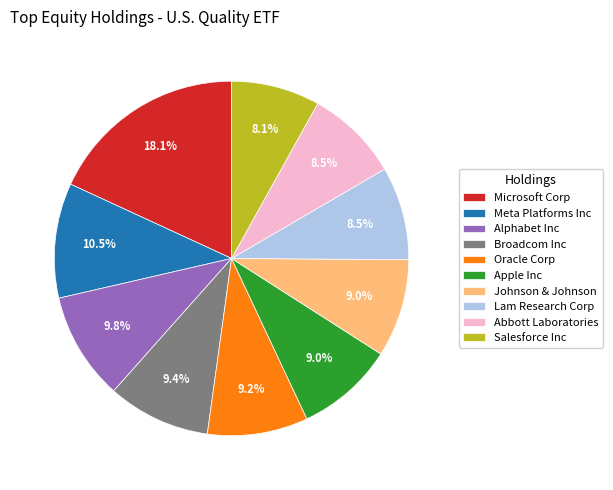

Approximately how many times larger is the value at Broadcom Inc compared to Johnson & Johnson?

1.0